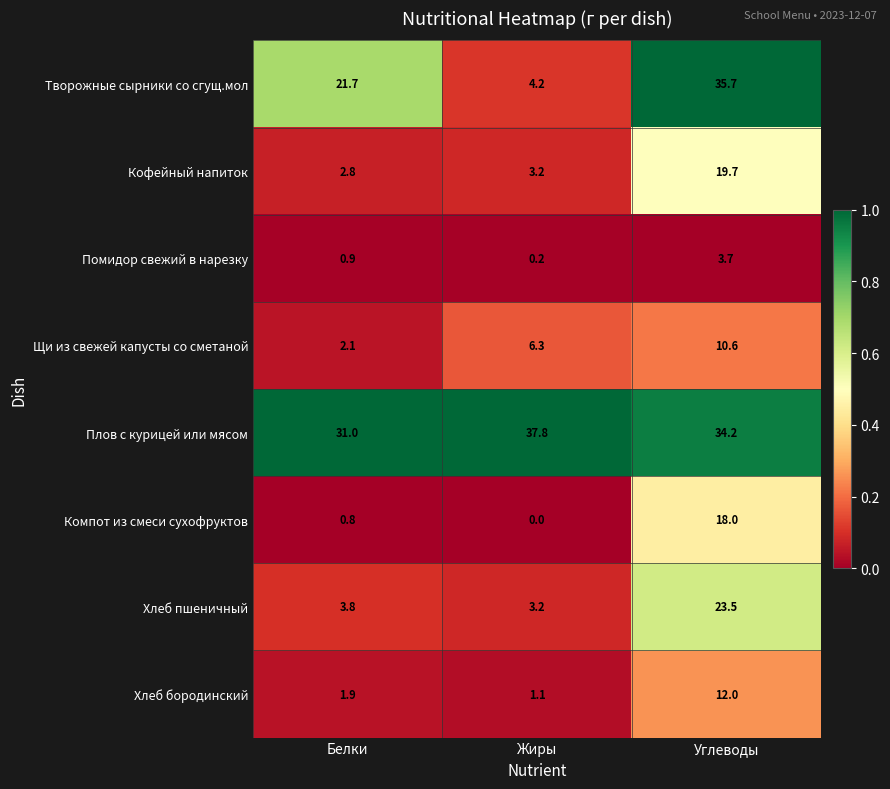

Is it true that Щи из свежей капусты со сметаной equals 3.3 at Белки?

False